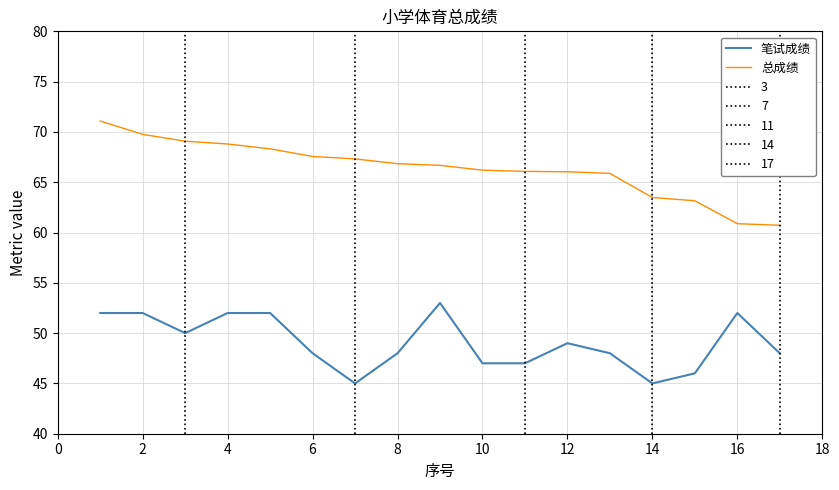

Where is 笔试成绩 nearest to the value 49?

12